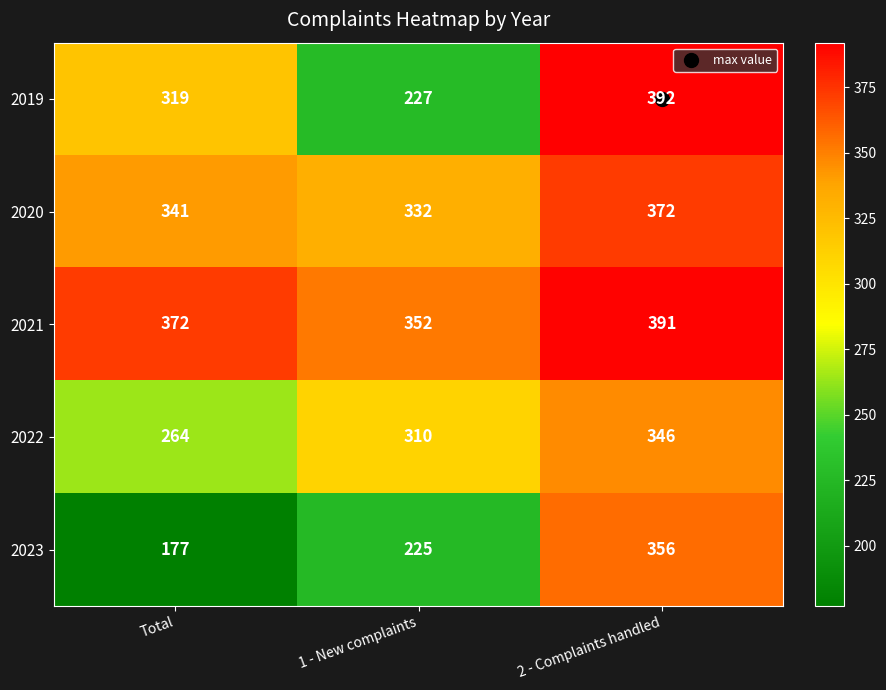

How many distinct data groups are displayed?

5